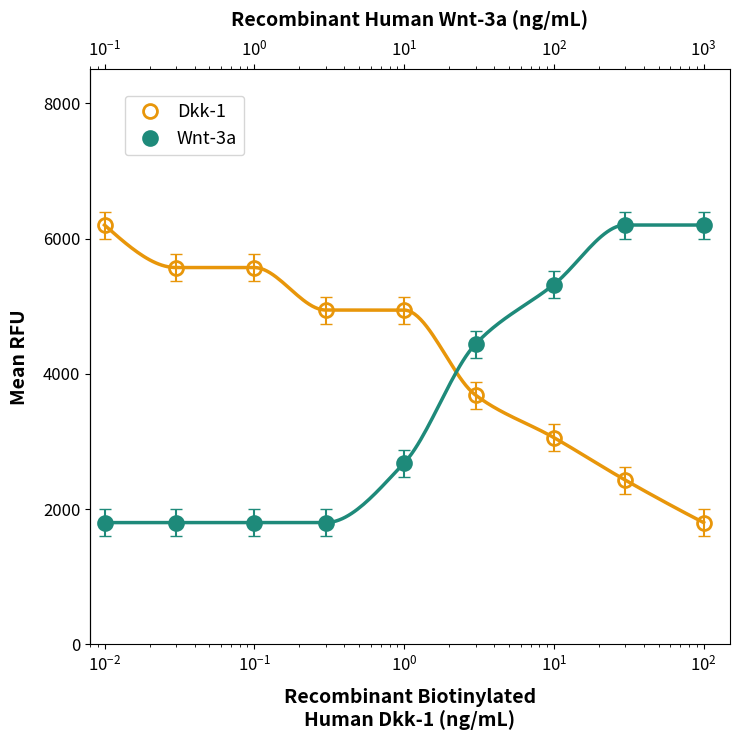

Which series has the widest spread of values?

Dkk-1